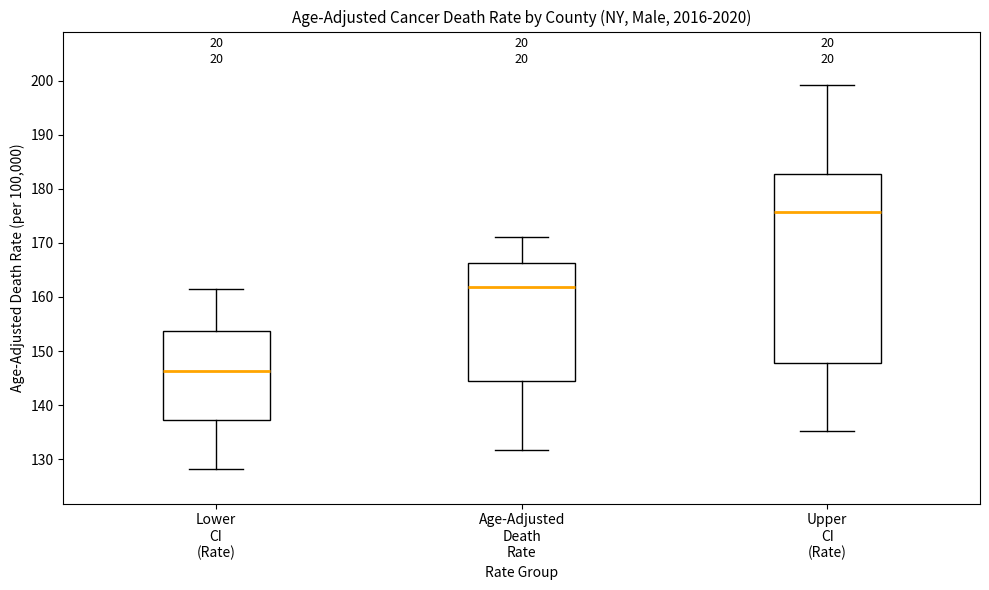

Which box has the lowest median line?

Lower CI (Rate)